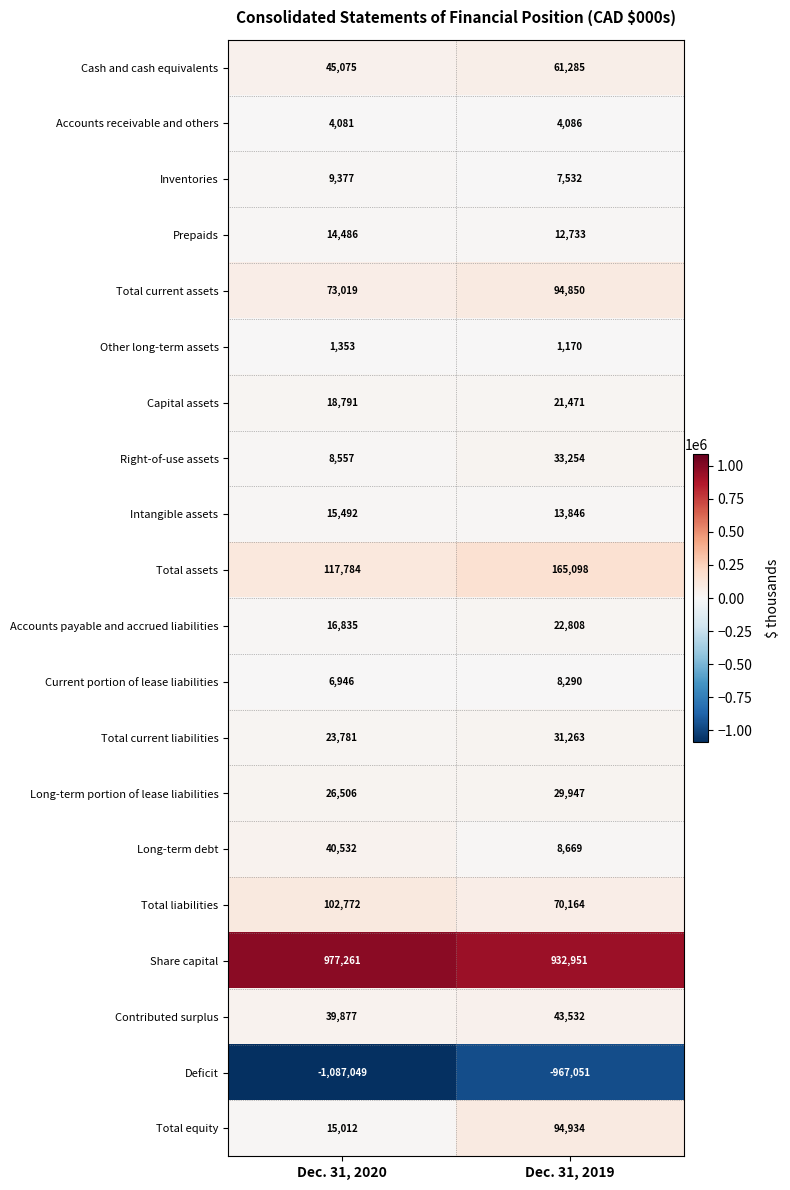

Which label corresponds to the largest value in the chart?

Dec. 31, 2020